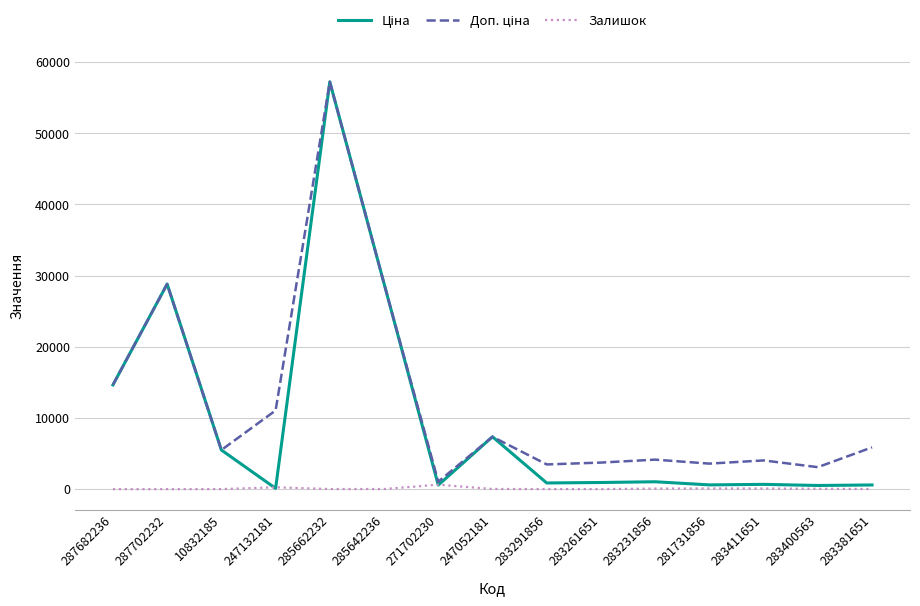

Is it true that Залишок equals 78.0 at 283231856?

True